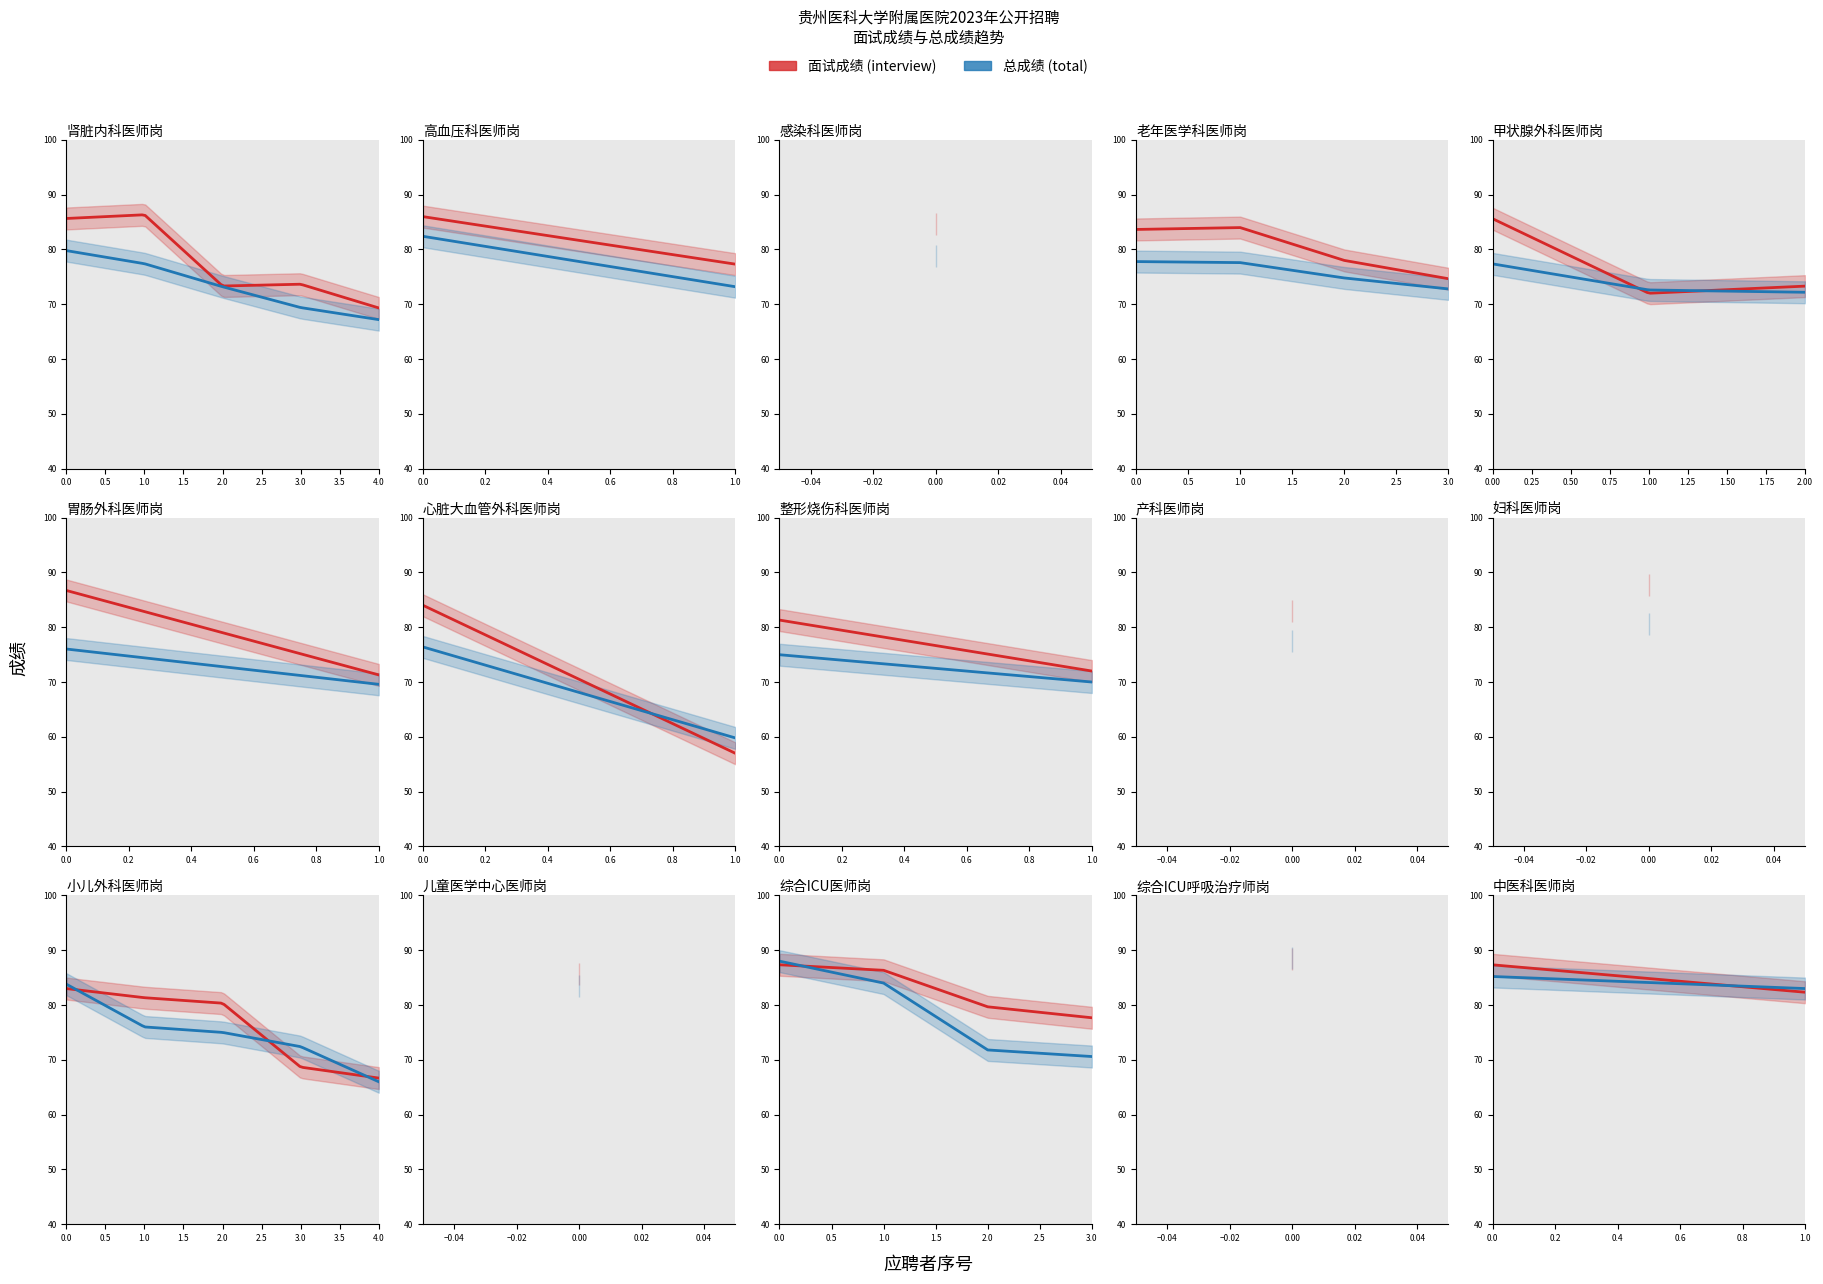

Is this an area chart (filled region under the line)?

No